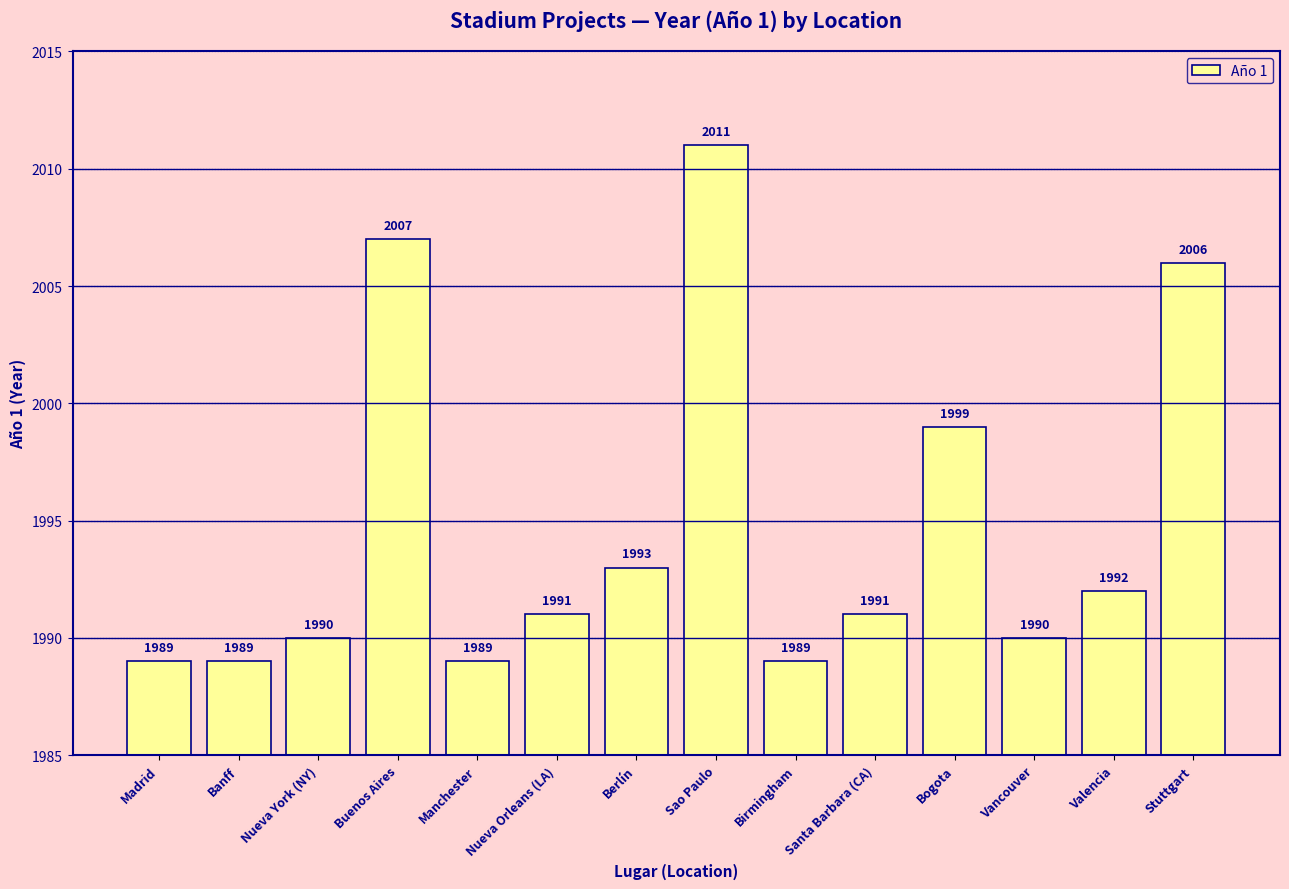

How many data points does each series have?

14